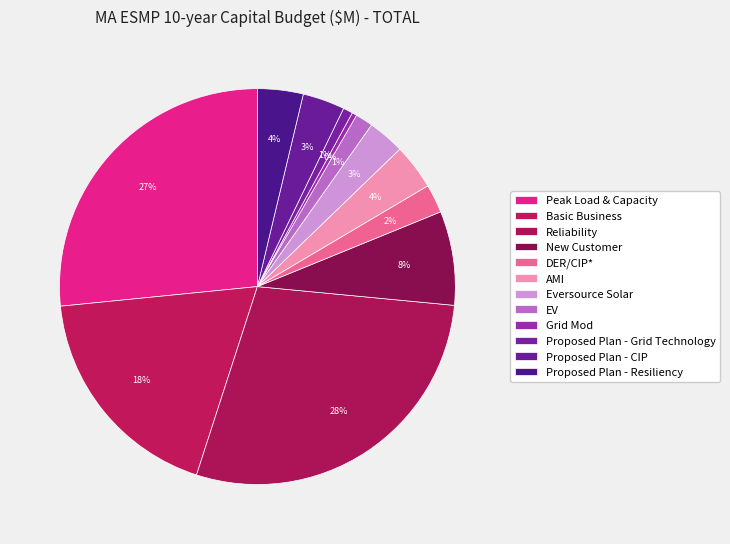

Count the number of slices in the pie.

12